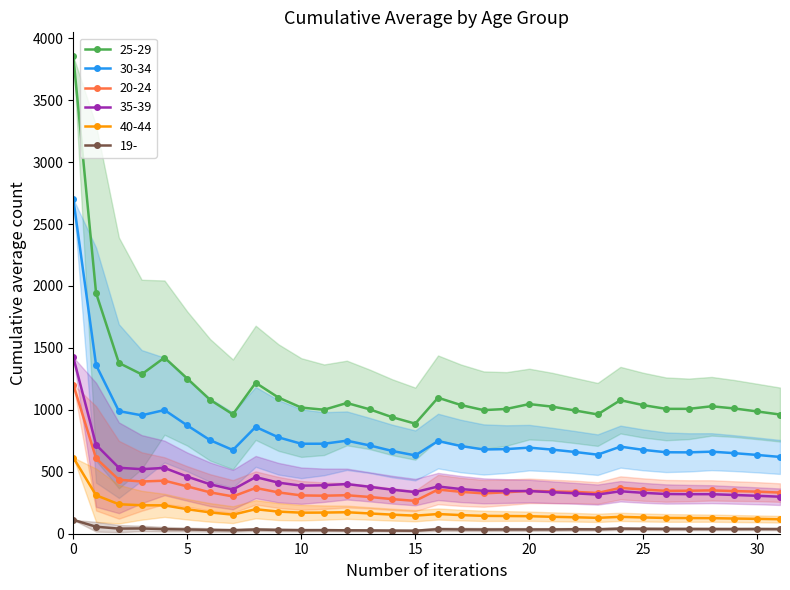

The 35-39 series shows 2488.6 at 0. True or false?

False